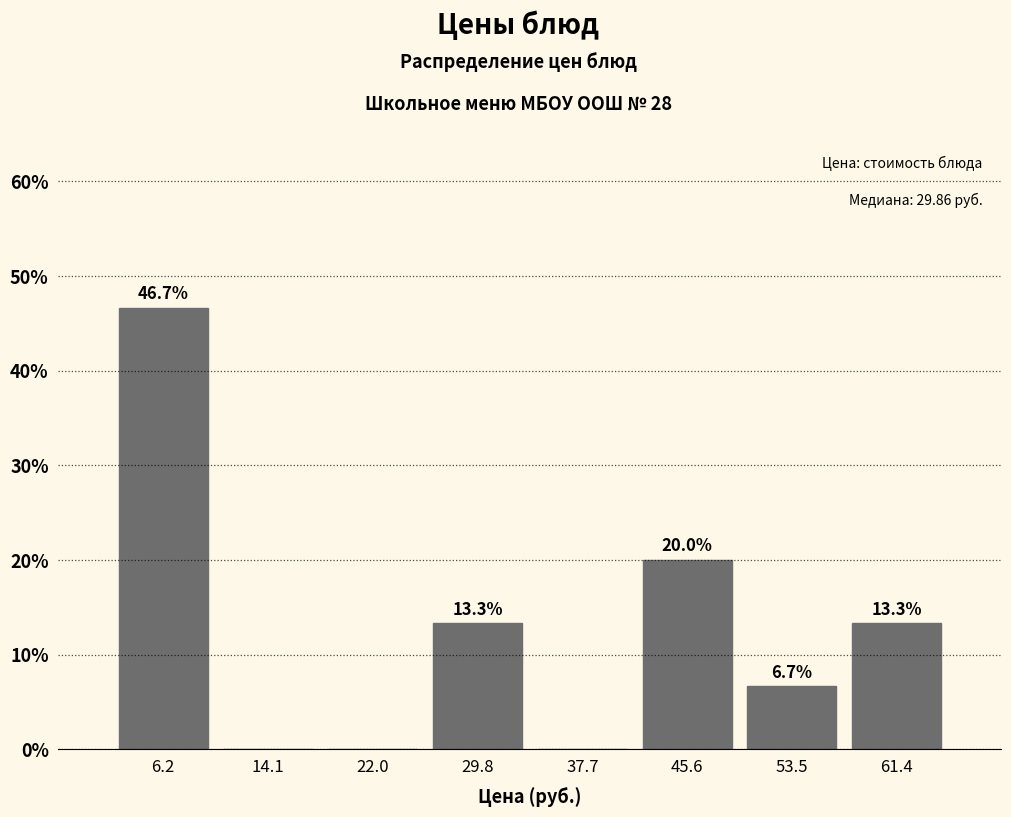

Over which range of the x-axis is the bar tallest?

2 to 10